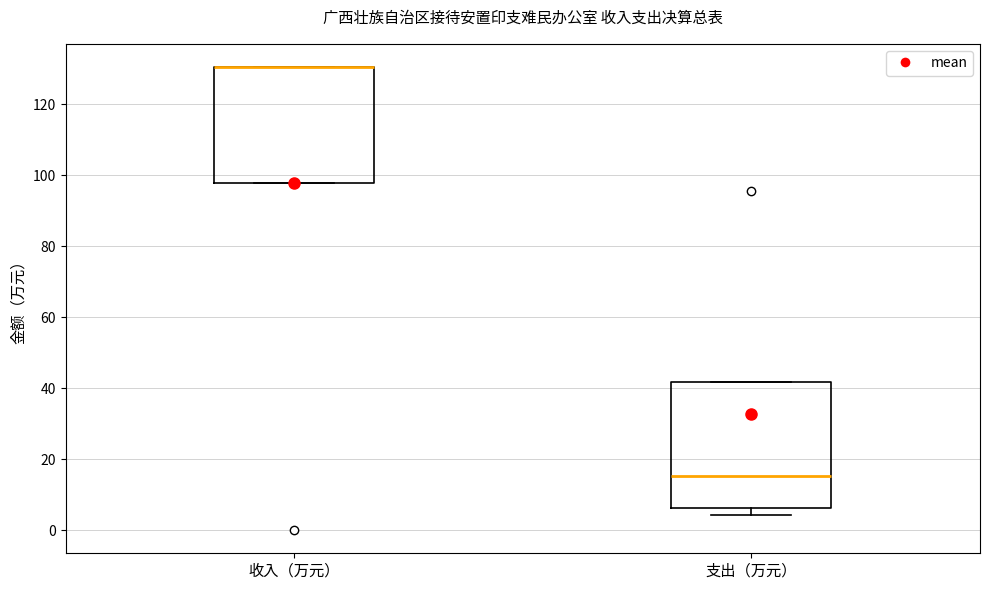

Where is the upper edge of the box for 支出（万元） on the y-axis? The values are not printed on the chart, so give them approximately, as read against the axis.

42